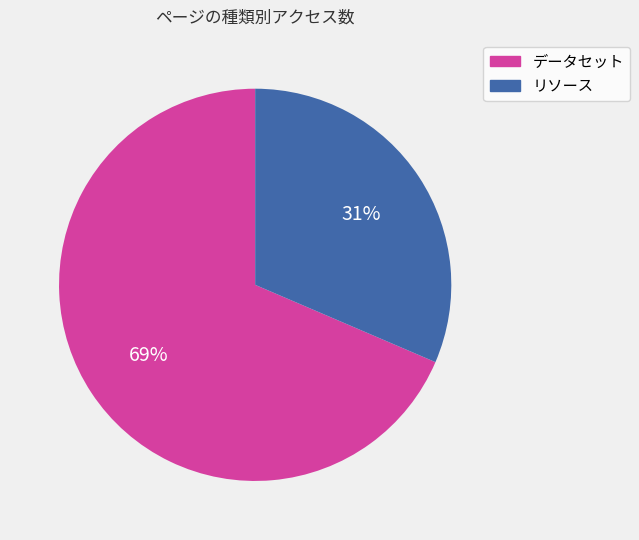

What is the ratio of the value at データセット to the value at リソース?

2.2